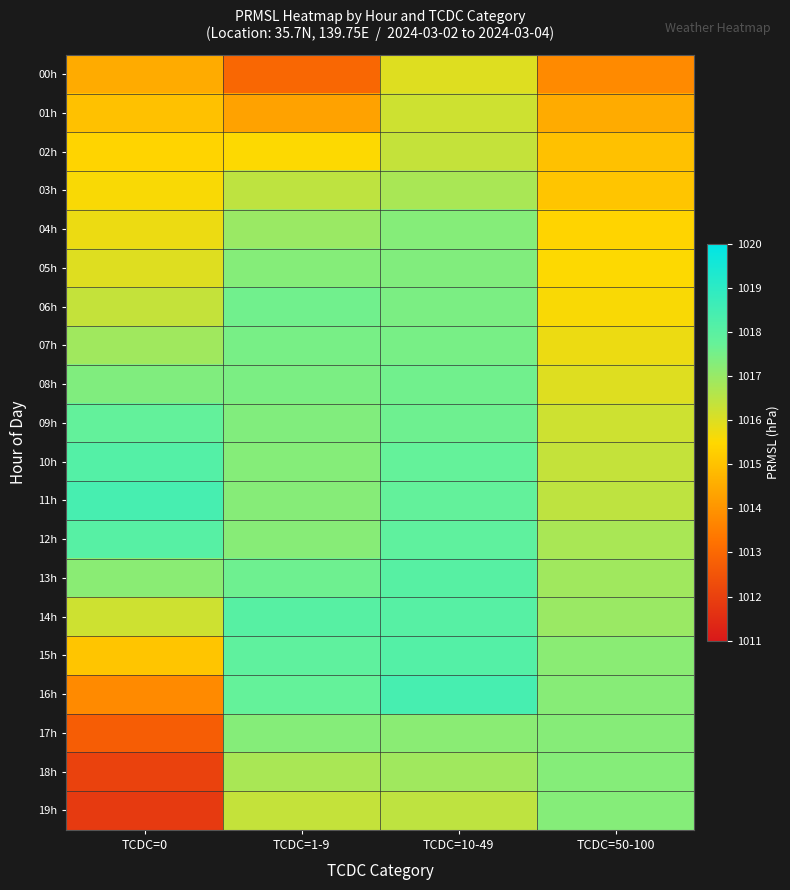

Reading left to right, transcribe all the data shown in this chart.

00h: TCDC=0=1014.5	TCDC=1-9=1013.0	TCDC=10-49=1016.0	TCDC=50-100=1013.8
01h: TCDC=0=1015.0	TCDC=1-9=1014.3	TCDC=10-49=1016.2	TCDC=50-100=1014.5
02h: TCDC=0=1015.4	TCDC=1-9=1015.5	TCDC=10-49=1016.4	TCDC=50-100=1015.0
03h: TCDC=0=1015.6	TCDC=1-9=1016.4	TCDC=10-49=1016.8	TCDC=50-100=1015.1
04h: TCDC=0=1015.8	TCDC=1-9=1017.0	TCDC=10-49=1017.3	TCDC=50-100=1015.4
05h: TCDC=0=1016.0	TCDC=1-9=1017.3	TCDC=10-49=1017.3	TCDC=50-100=1015.5
06h: TCDC=0=1016.4	TCDC=1-9=1017.6	TCDC=10-49=1017.4	TCDC=50-100=1015.6
07h: TCDC=0=1016.9	TCDC=1-9=1017.5	TCDC=10-49=1017.5	TCDC=50-100=1015.8
08h: TCDC=0=1017.4	TCDC=1-9=1017.4	TCDC=10-49=1017.6	TCDC=50-100=1016.0
09h: TCDC=0=1017.8	TCDC=1-9=1017.3	TCDC=10-49=1017.6	TCDC=50-100=1016.2
10h: TCDC=0=1018.1	TCDC=1-9=1017.3	TCDC=10-49=1017.8	TCDC=50-100=1016.4
11h: TCDC=0=1018.4	TCDC=1-9=1017.3	TCDC=10-49=1017.8	TCDC=50-100=1016.4
12h: TCDC=0=1018.1	TCDC=1-9=1017.2	TCDC=10-49=1017.9	TCDC=50-100=1016.8
13h: TCDC=0=1017.2	TCDC=1-9=1017.6	TCDC=10-49=1018.0	TCDC=50-100=1016.9
14h: TCDC=0=1016.2	TCDC=1-9=1018.0	TCDC=10-49=1018.1	TCDC=50-100=1017.0
15h: TCDC=0=1015.1	TCDC=1-9=1017.9	TCDC=10-49=1018.1	TCDC=50-100=1017.2
16h: TCDC=0=1013.8	TCDC=1-9=1017.8	TCDC=10-49=1018.4	TCDC=50-100=1017.2
17h: TCDC=0=1012.7	TCDC=1-9=1017.3	TCDC=10-49=1017.2	TCDC=50-100=1017.3
18h: TCDC=0=1012.0	TCDC=1-9=1016.8	TCDC=10-49=1016.9	TCDC=50-100=1017.3
19h: TCDC=0=1011.8	TCDC=1-9=1016.4	TCDC=10-49=1016.4	TCDC=50-100=1017.3